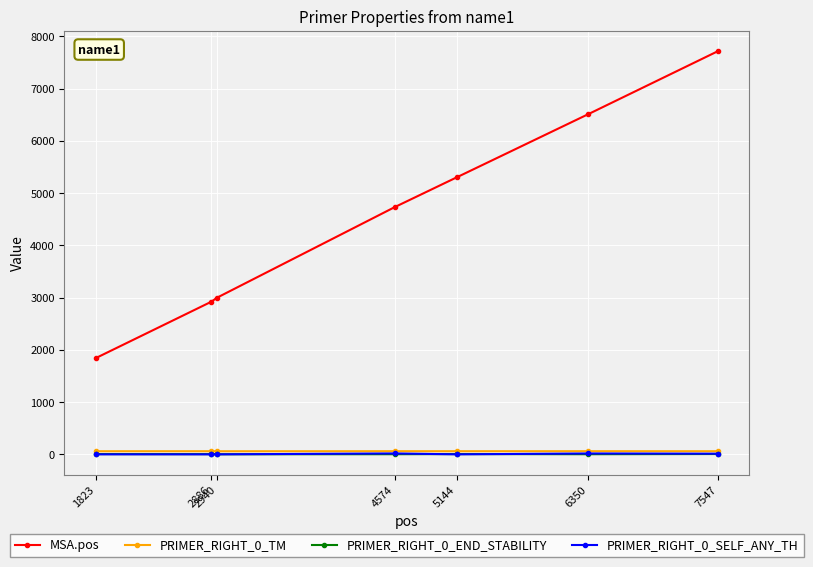

What is the value of the MSA.pos point at the 1st from the left?

1841.0